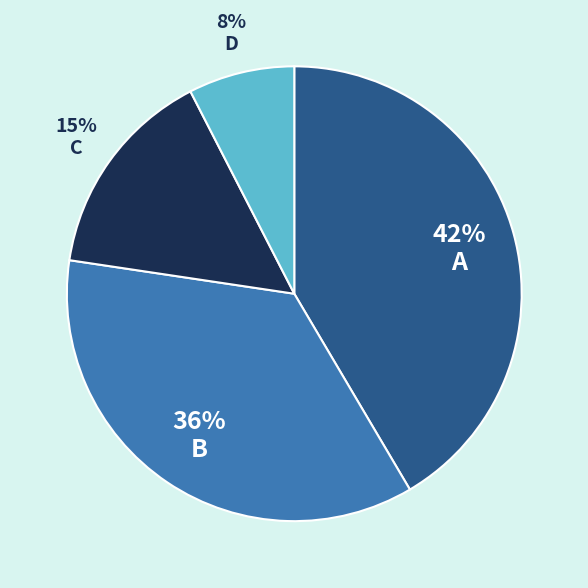

Does A account for over 50% of the chart?

No